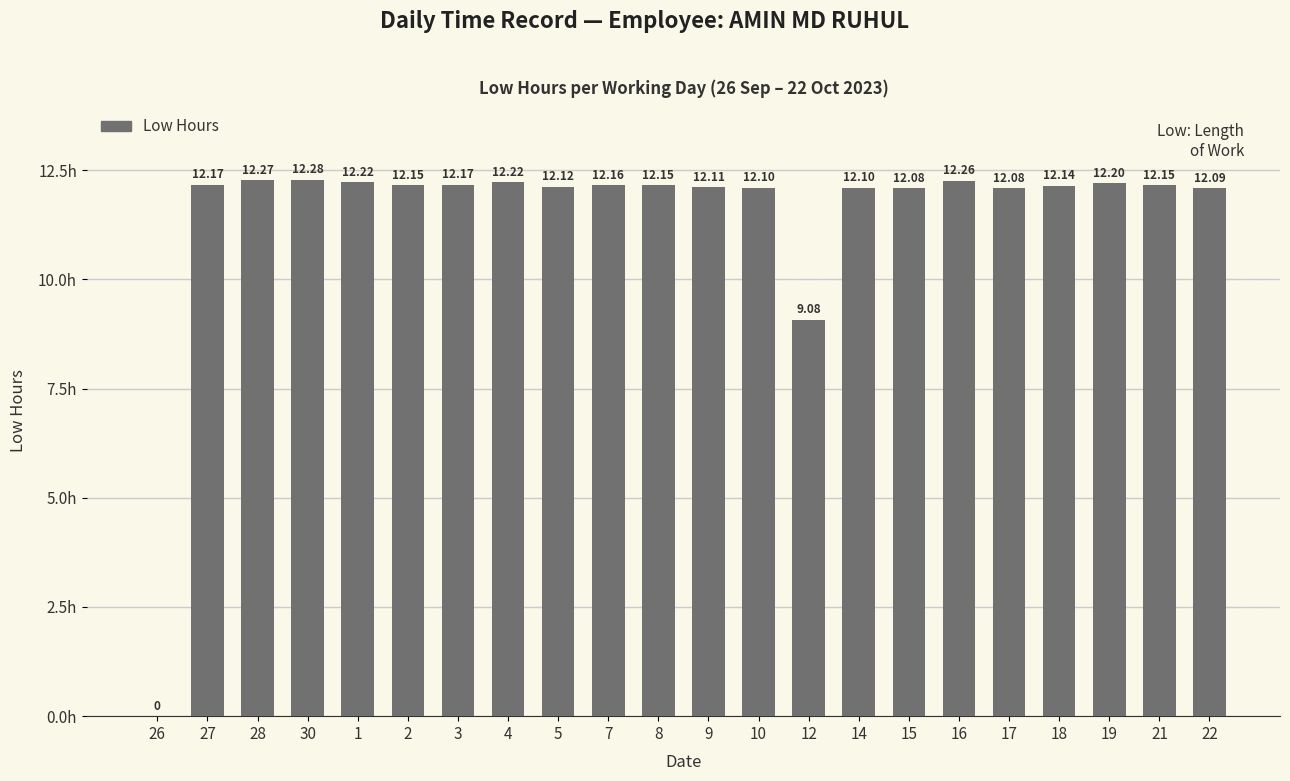

Reading left to right, list all the values displayed in this chart.

0.0	12.2	12.3	12.3	12.2	12.2	12.2	12.2	12.1	12.2	12.2	12.1	12.1	9.1	12.1	12.1	12.3	12.1	12.1	12.2	12.2	12.1